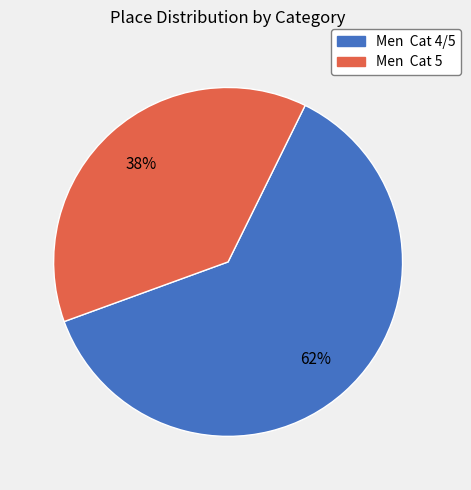

To the nearest percent, what percentage of the pie is Men Cat 5?

38%